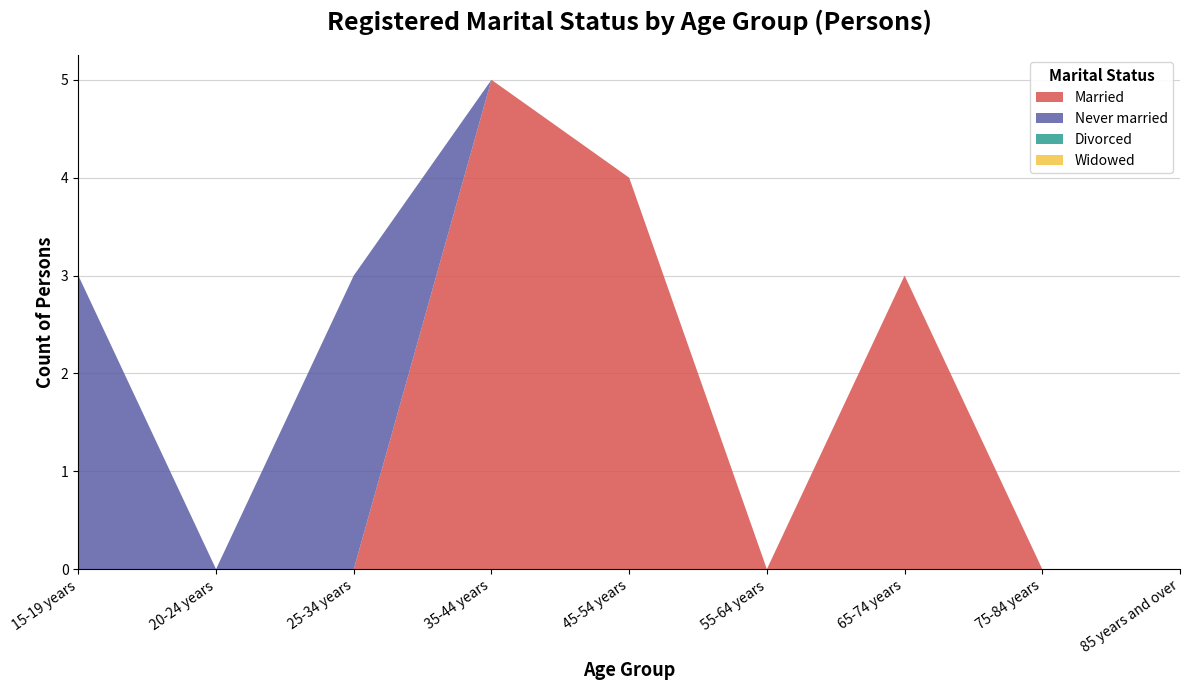

Reading left to right, transcribe all the data shown in this chart.

Married: 15-19 years=0	20-24 years=0	25-34 years=0	35-44 years=5	45-54 years=4	55-64 years=0	65-74 years=3	75-84 years=0	85 years and over=0
Never married: 15-19 years=3	20-24 years=0	25-34 years=3	35-44 years=0	45-54 years=0	55-64 years=0	65-74 years=0	75-84 years=0	85 years and over=0
Divorced: 15-19 years=0	20-24 years=0	25-34 years=0	35-44 years=0	45-54 years=0	55-64 years=0	65-74 years=0	75-84 years=0	85 years and over=0
Widowed: 15-19 years=0	20-24 years=0	25-34 years=0	35-44 years=0	45-54 years=0	55-64 years=0	65-74 years=0	75-84 years=0	85 years and over=0